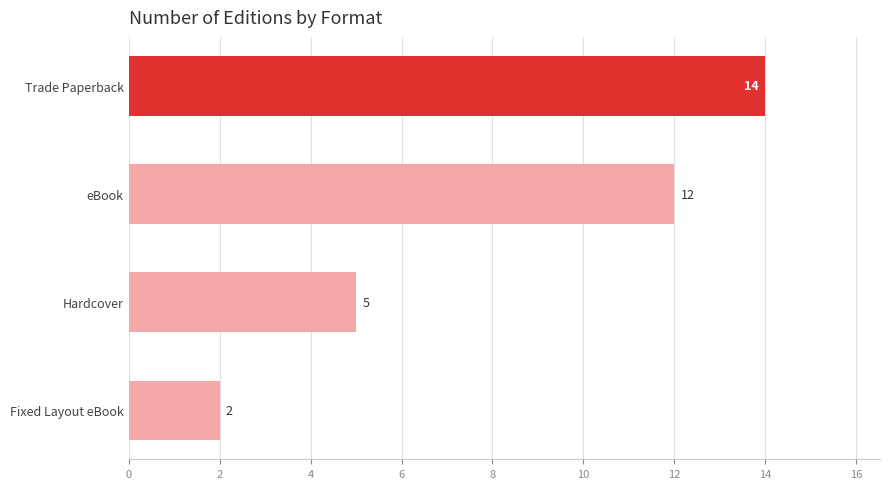

What is the difference between the second highest and second lowest values?

7